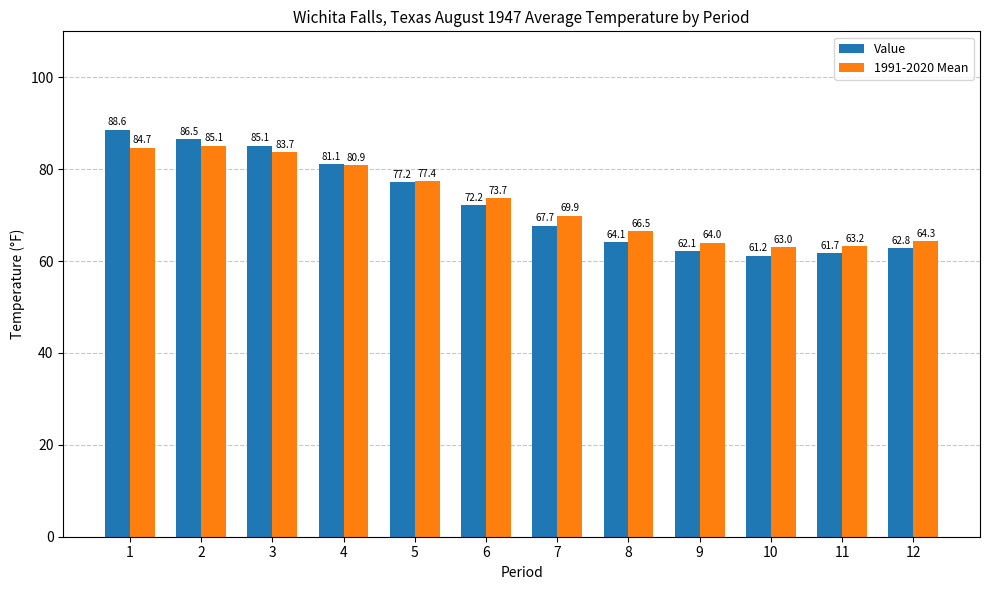

What are all the series names shown in the legend?

Value, 1991-2020 Mean